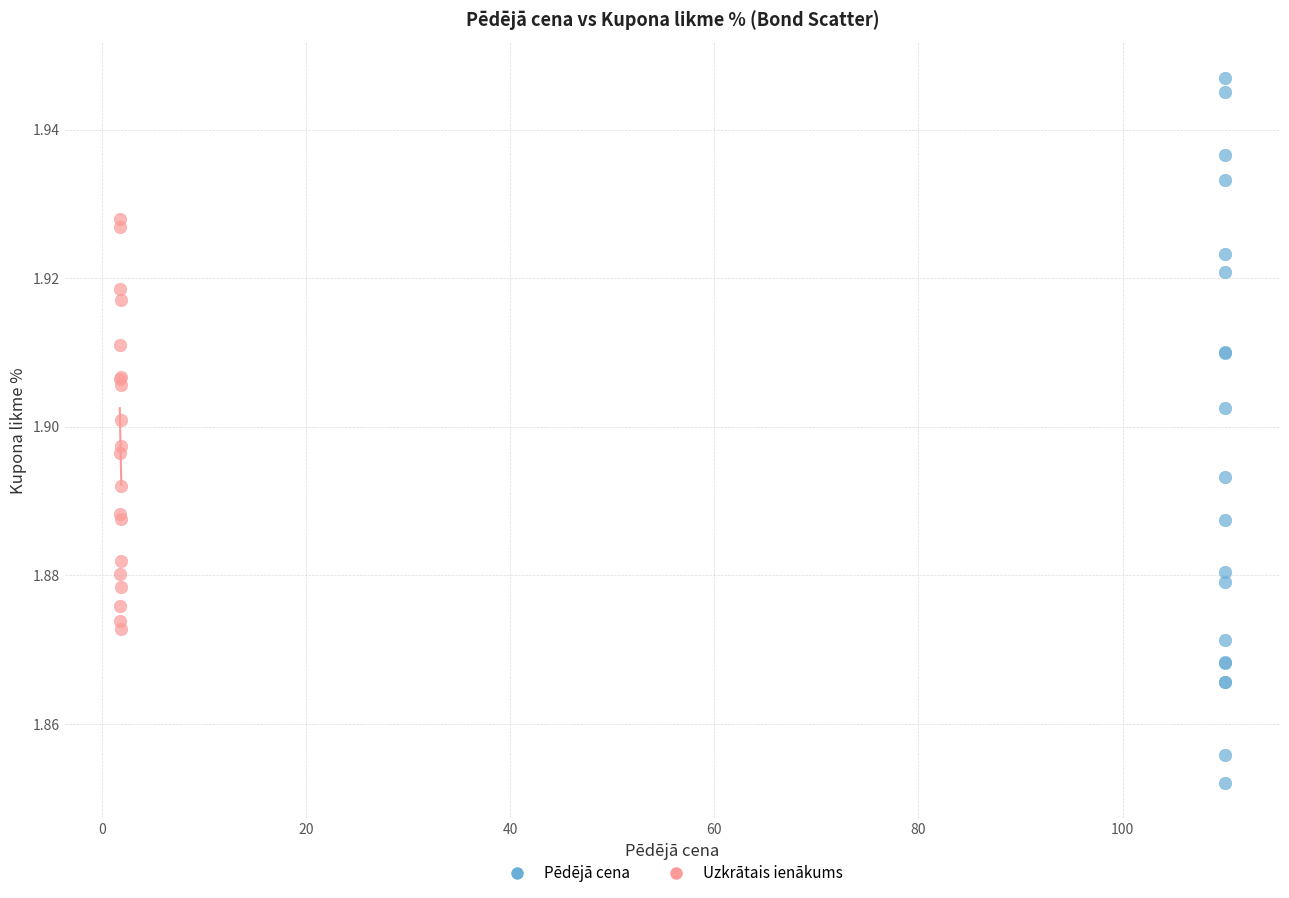

Which series has the largest Y range (max minus min)?

Pēdējā cena